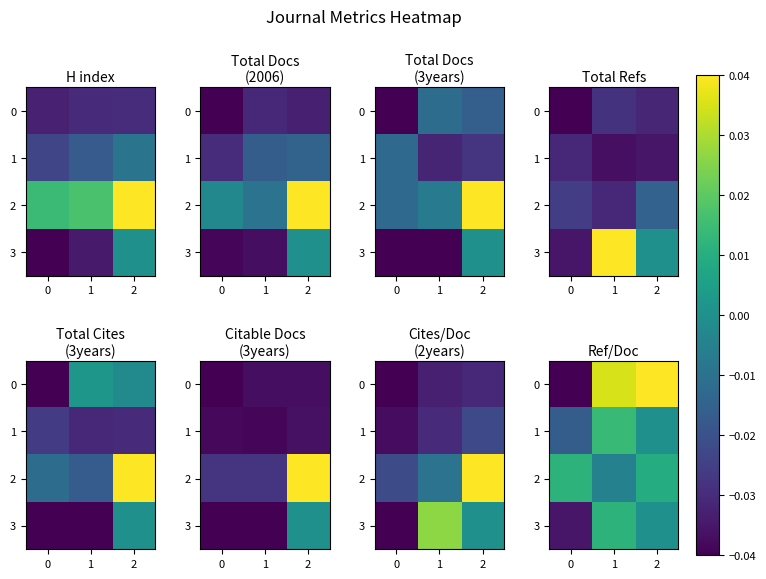

At which label does 2 reach its minimum?

1